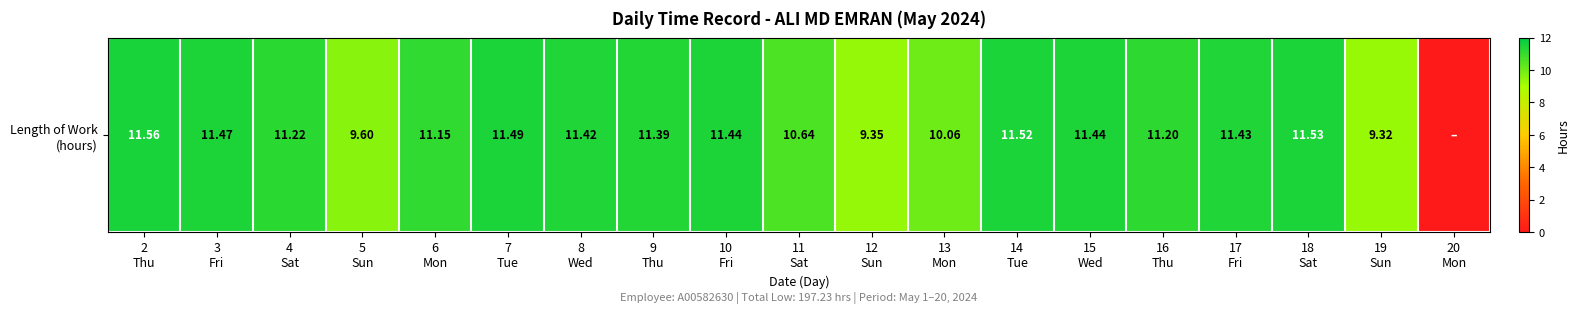

The value at 7
Tue is 11.5. True or false?

True